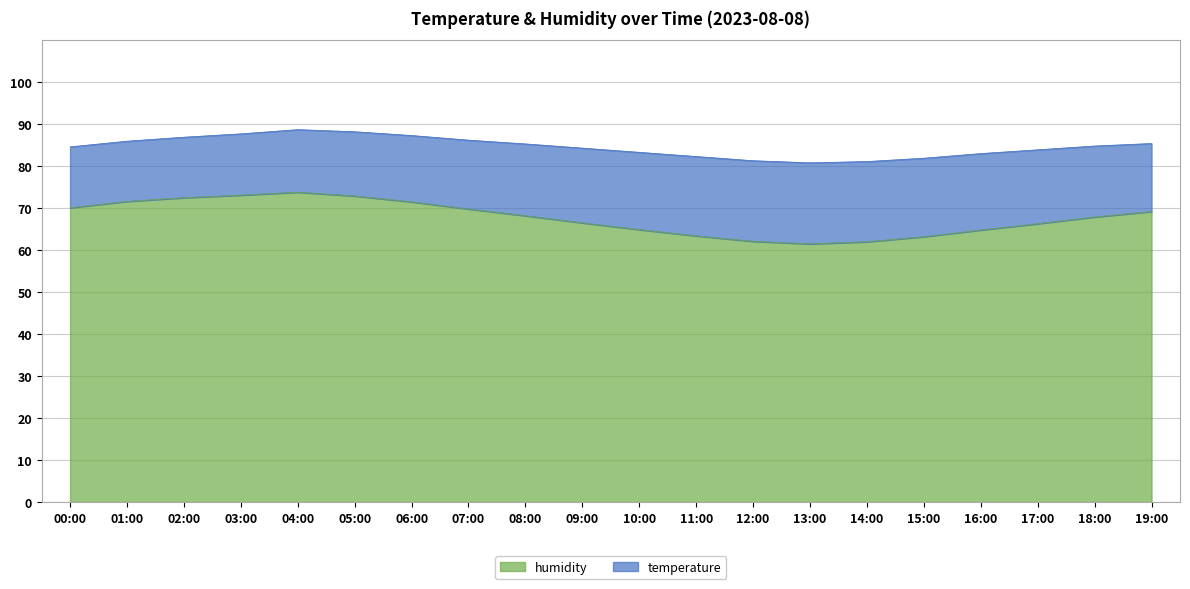

Where is the first local minimum?

13:00